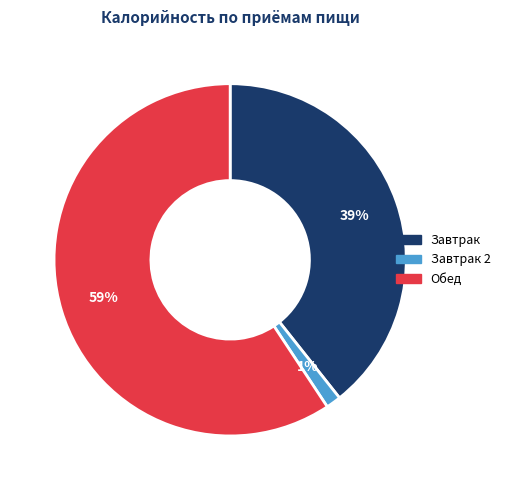

How many segments does this pie chart have?

3